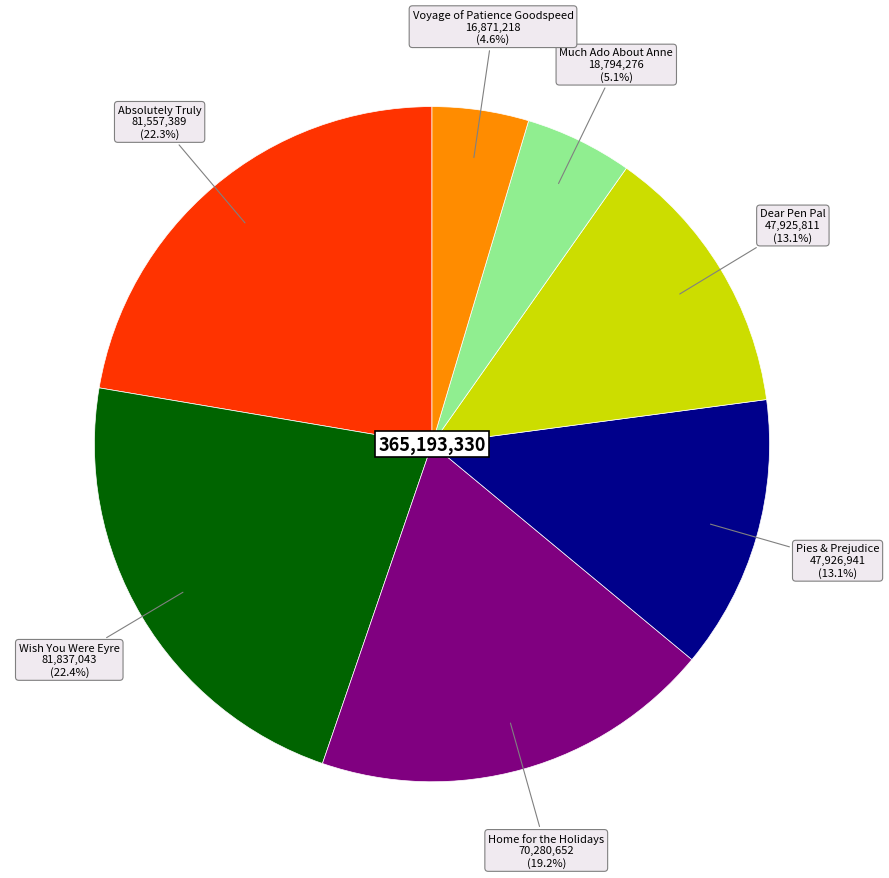

Does any single category account for the majority?

No